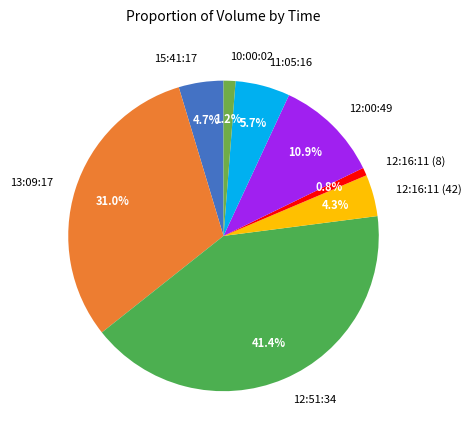

To the nearest percent, what portion does 10:00:02 represent?

1%